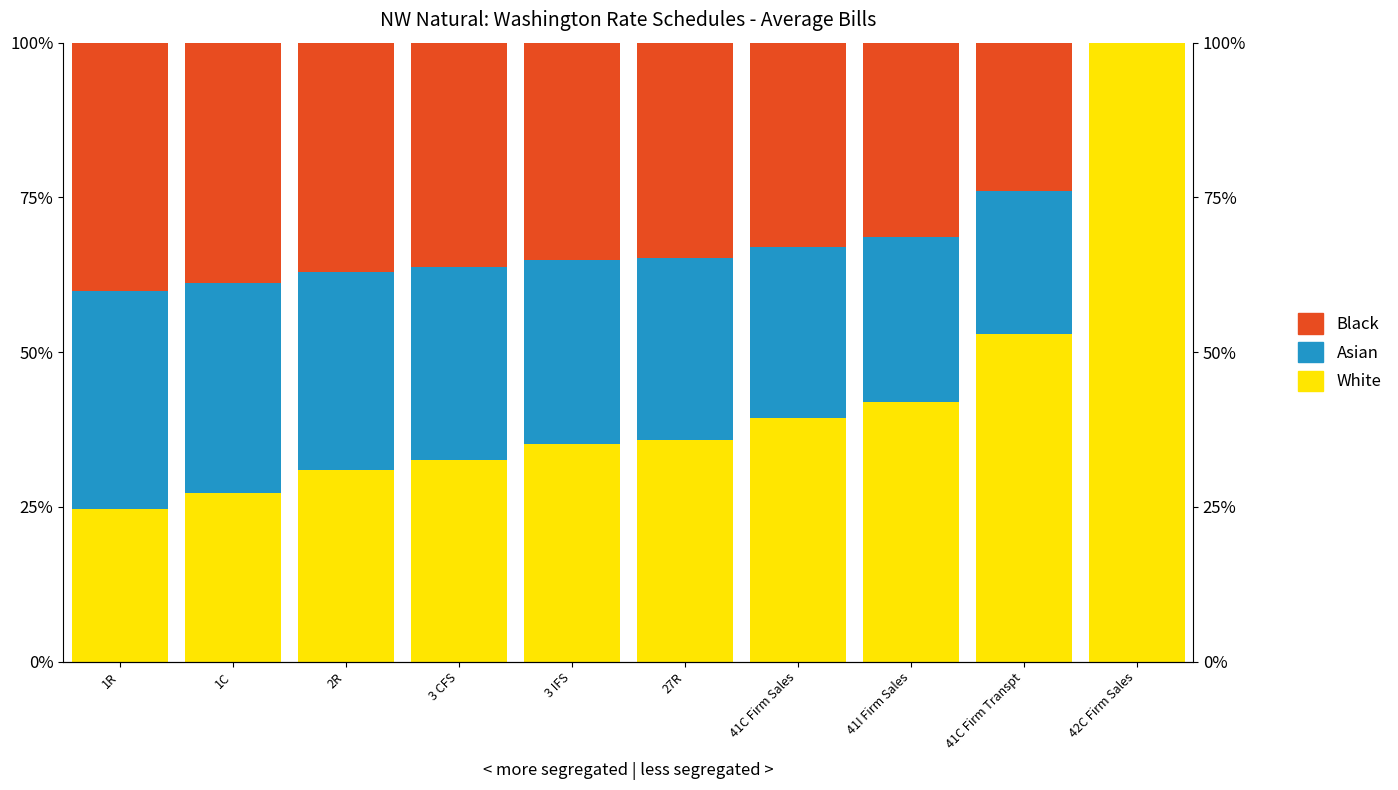

Is it true that Asian equals 36.3 at 41C Firm Sales?

False